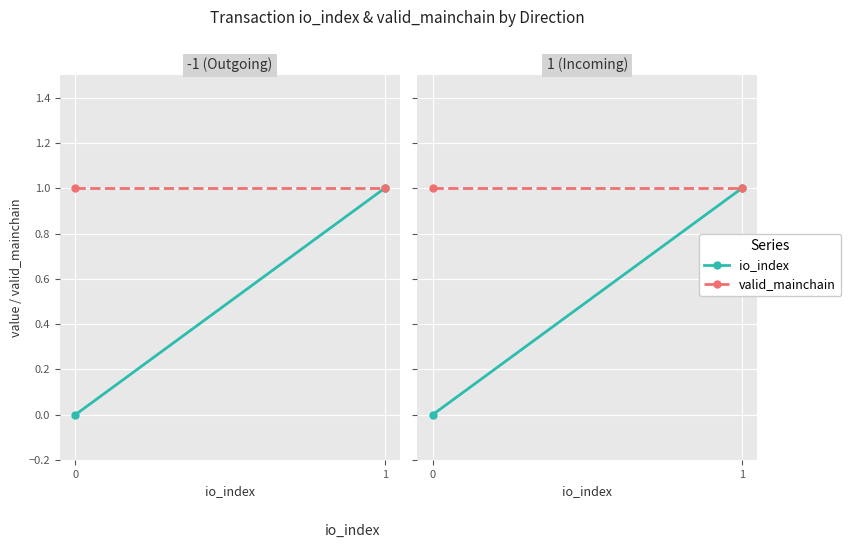

Which category has the highest value across all series?

1